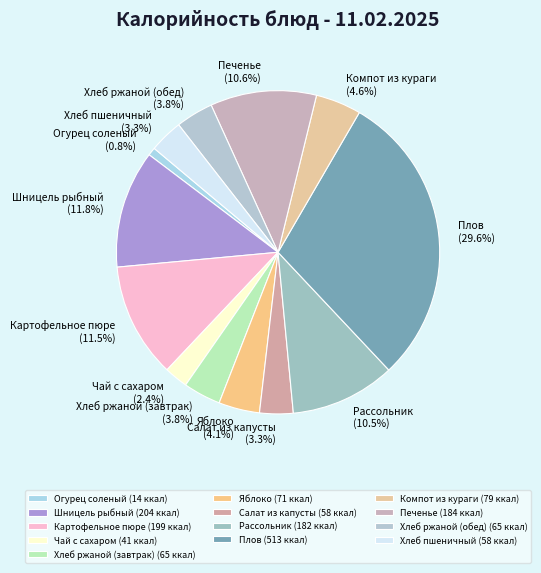

Combined, do Хлеб ржаной (обед) and Огурец соленый account for over 50%?

No